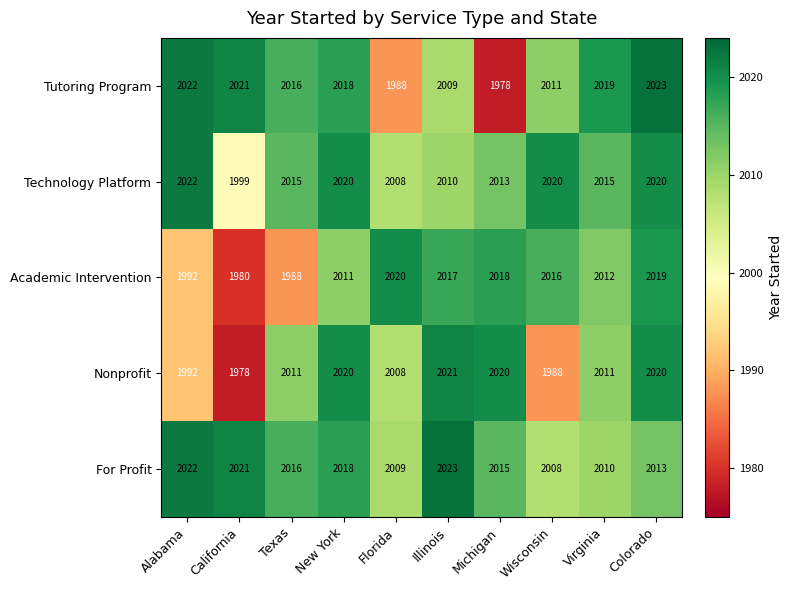

Which series has the largest total across all categories?

For Profit